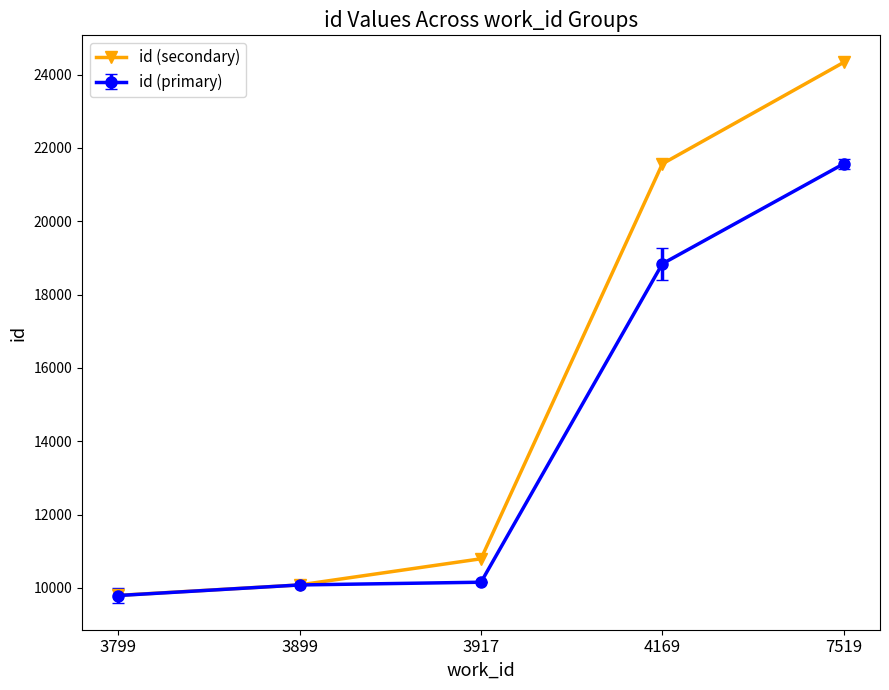

What is the value of the id (secondary) point at the 3rd from the left?

10796